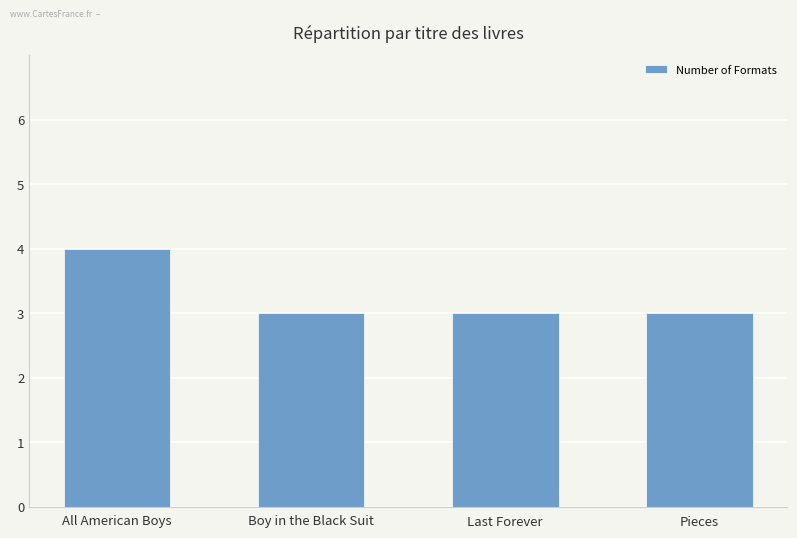

Reading right to left, what are all the values shown in this chart?

3	3	3	4